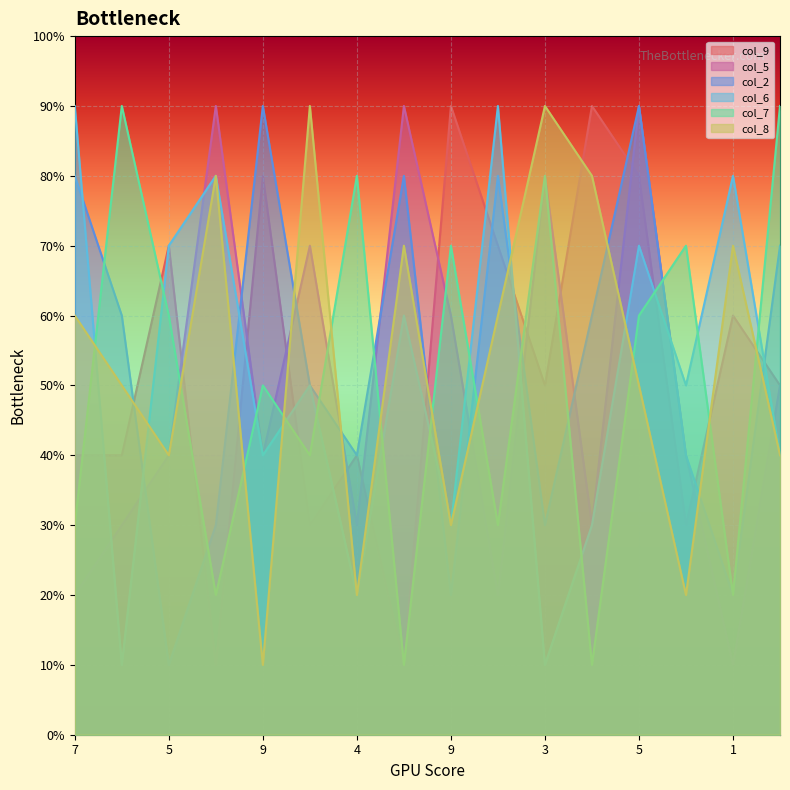

How many lines are shown in the chart?

6